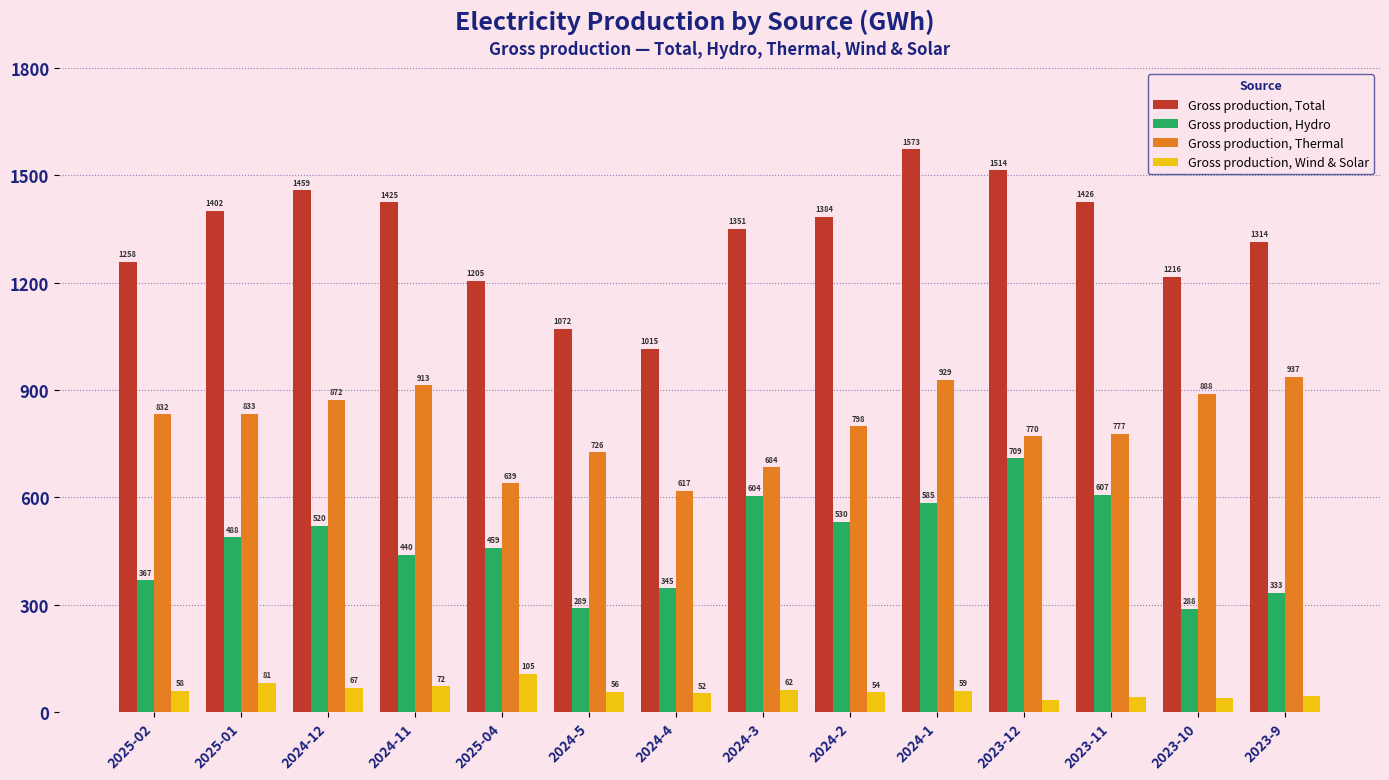

What is the sum of all Gross production, Hydro values?

6569.1